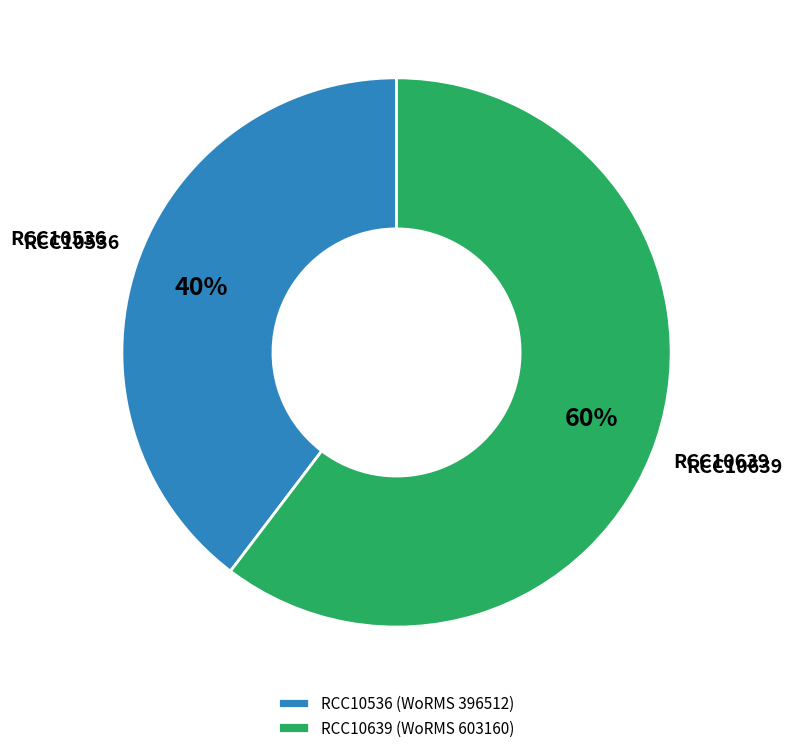

What is the majority slice?

RCC10639